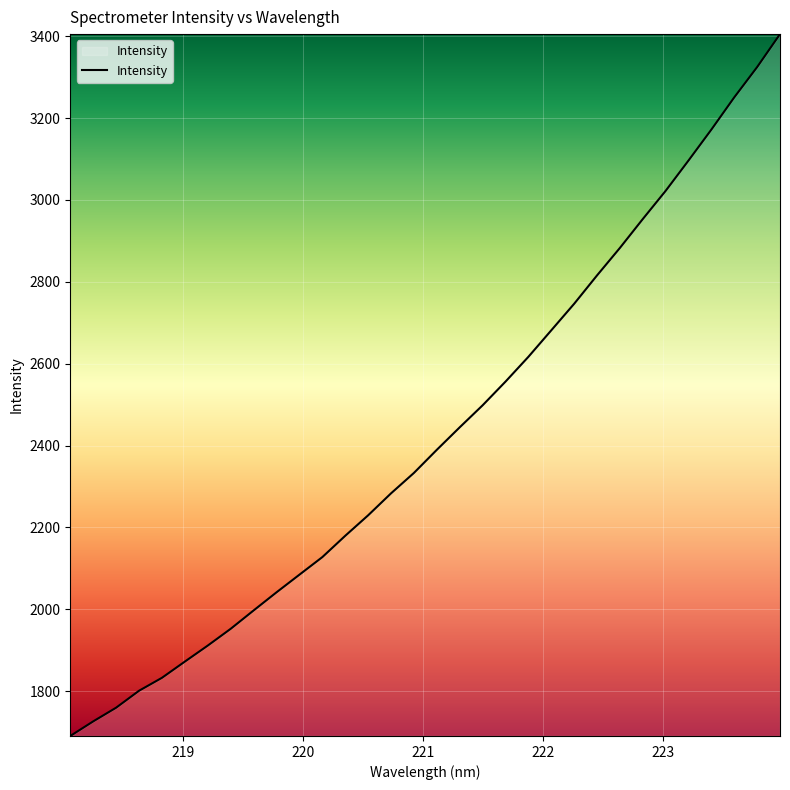

What is the minimum value shown in the chart?

1690.5